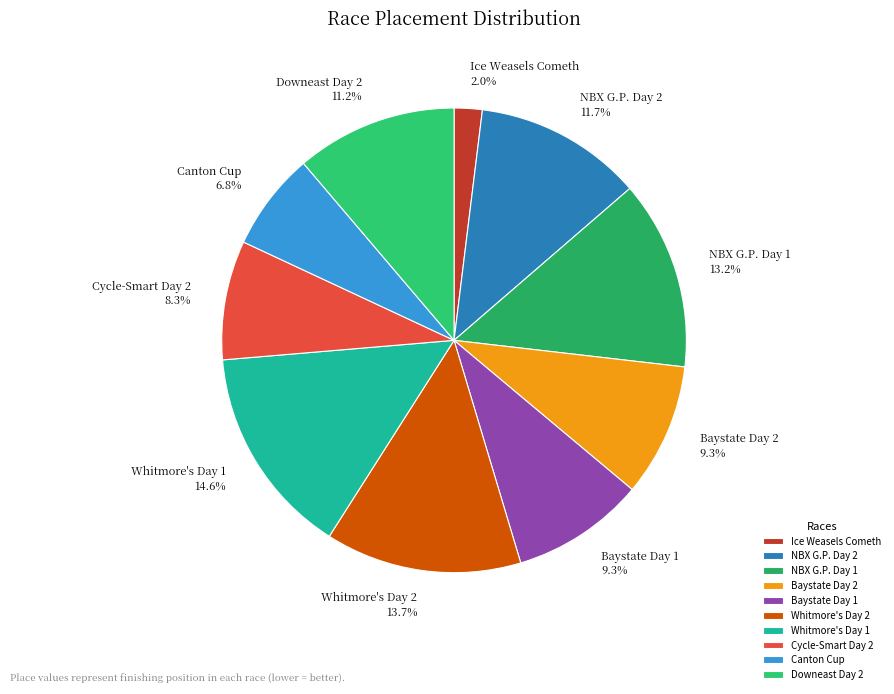

To the nearest percent, what is the average slice percentage?

10%